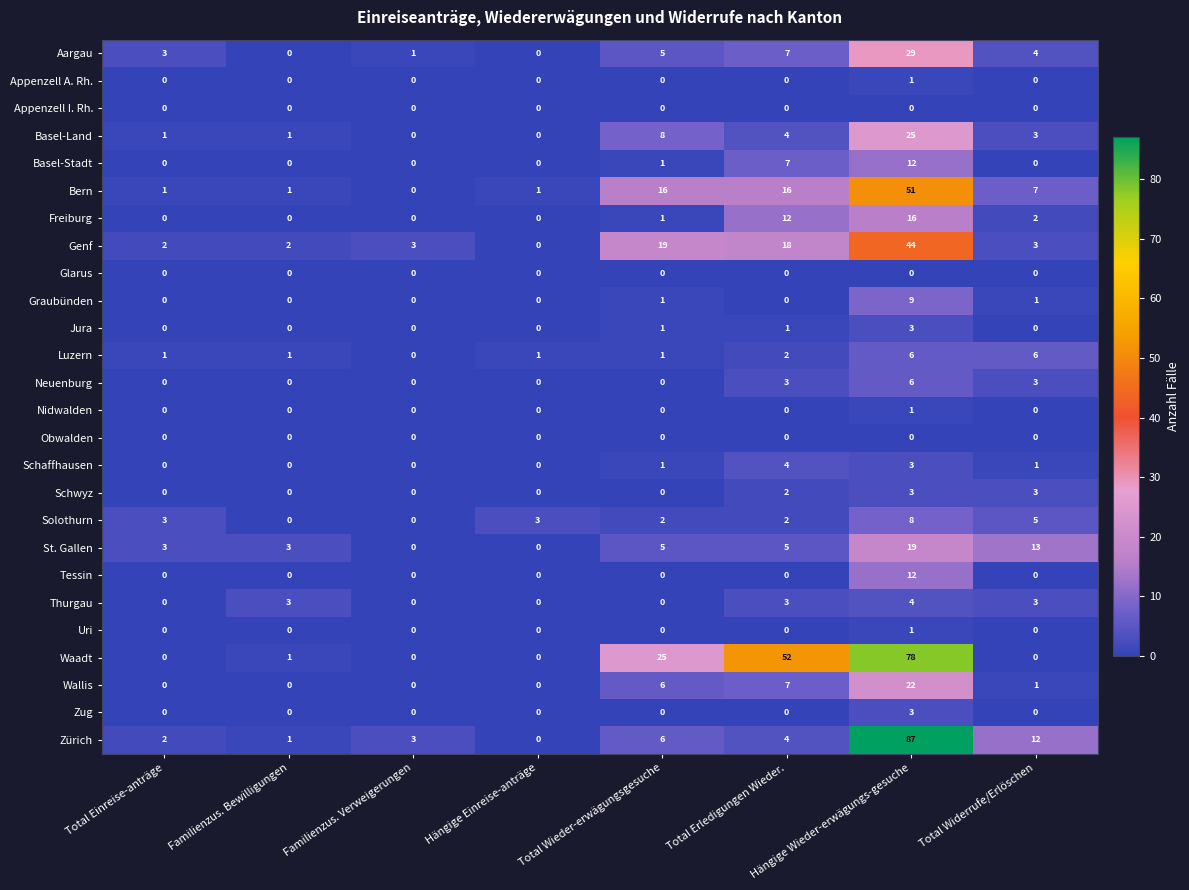

What is the spread (max minus min) of values at Familienzus. Bewilligungen?

3